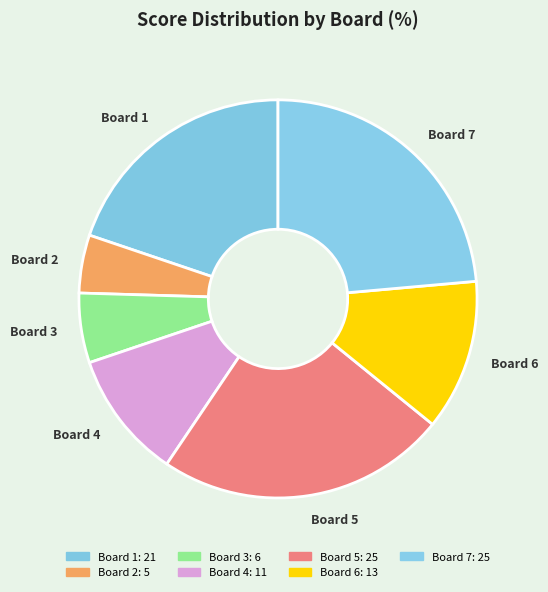

Which has a higher value, Board 6 or Board 3?

Board 6